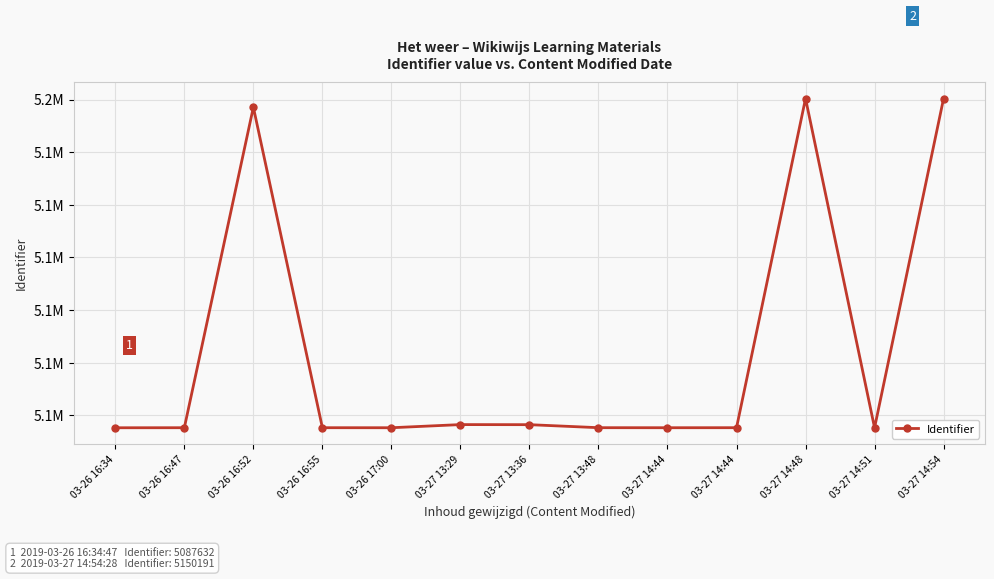

True or false: the data has more than 0 interior local peaks.

True